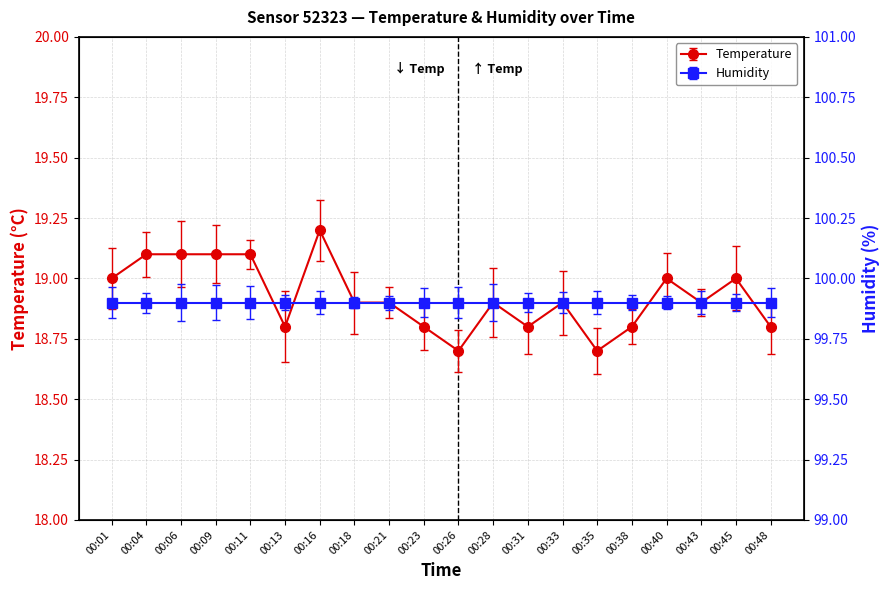

Rank the categories by value from highest to lowest.

00:16, 00:04, 00:06, 00:09, 00:11, 00:01, 00:40, 00:45, 00:18, 00:21, 00:28, 00:33, 00:43, 00:13, 00:23, 00:31, 00:38, 00:48, 00:26, 00:35